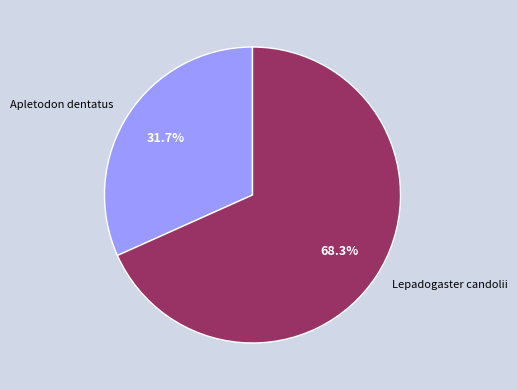

Count the number of slices in the pie.

2